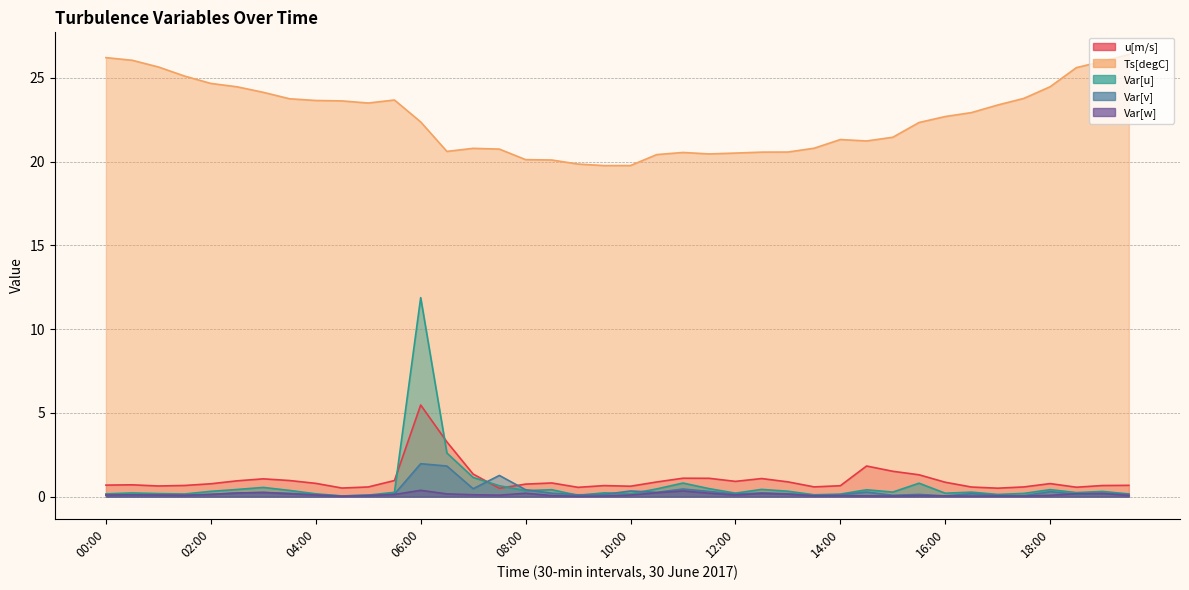

How many interior local peaks does the Ts[degC] series have?

4